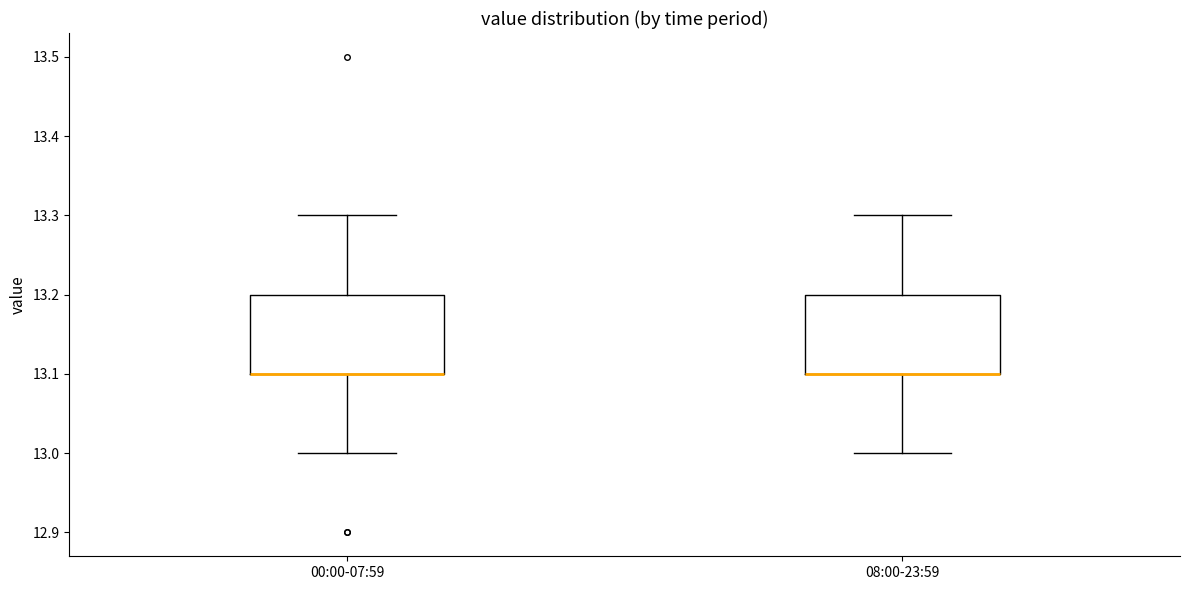

Reading left to right, transcribe this box plot: for each box, give where its median line is, the range the box spans, and where its two whiskers end, as read against the y-axis. The values are not printed on the chart, so give them approximately, as read against the axis.

00:00-07:59: median 13.1 (drawn on the box's lower edge), box 13.1 to 13.2, whiskers 13.0 to 13.3
08:00-23:59: median 13.1 (drawn on the box's lower edge), box 13.1 to 13.2, whiskers 13.0 to 13.3